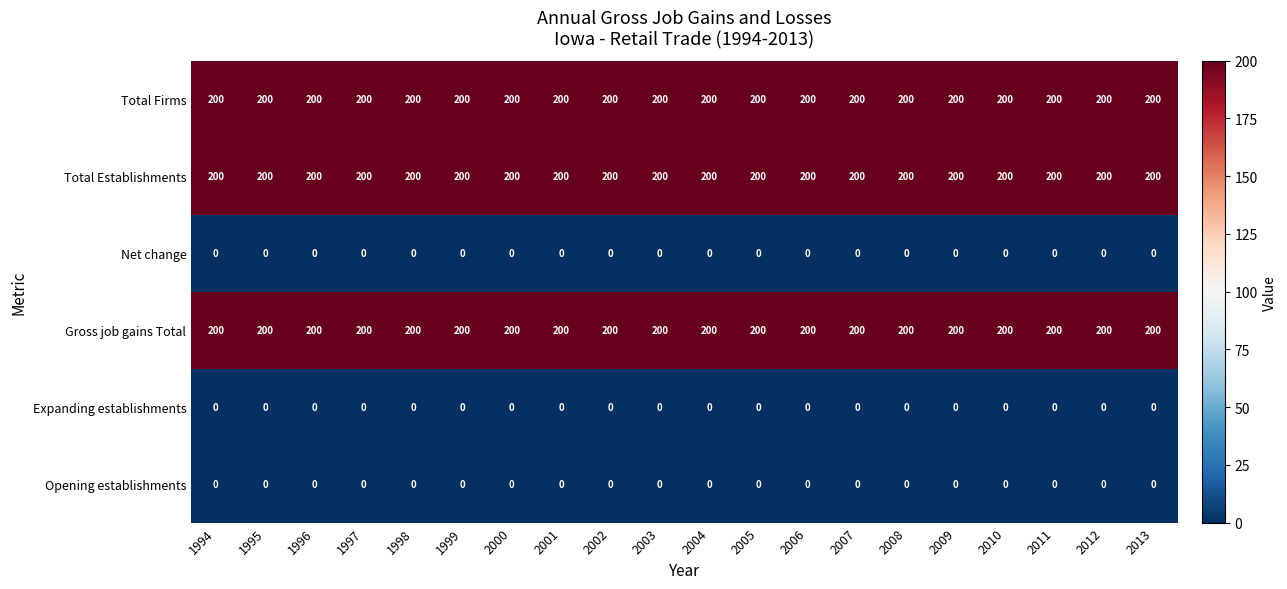

What is the spread (max minus min) of values at 2007?

200